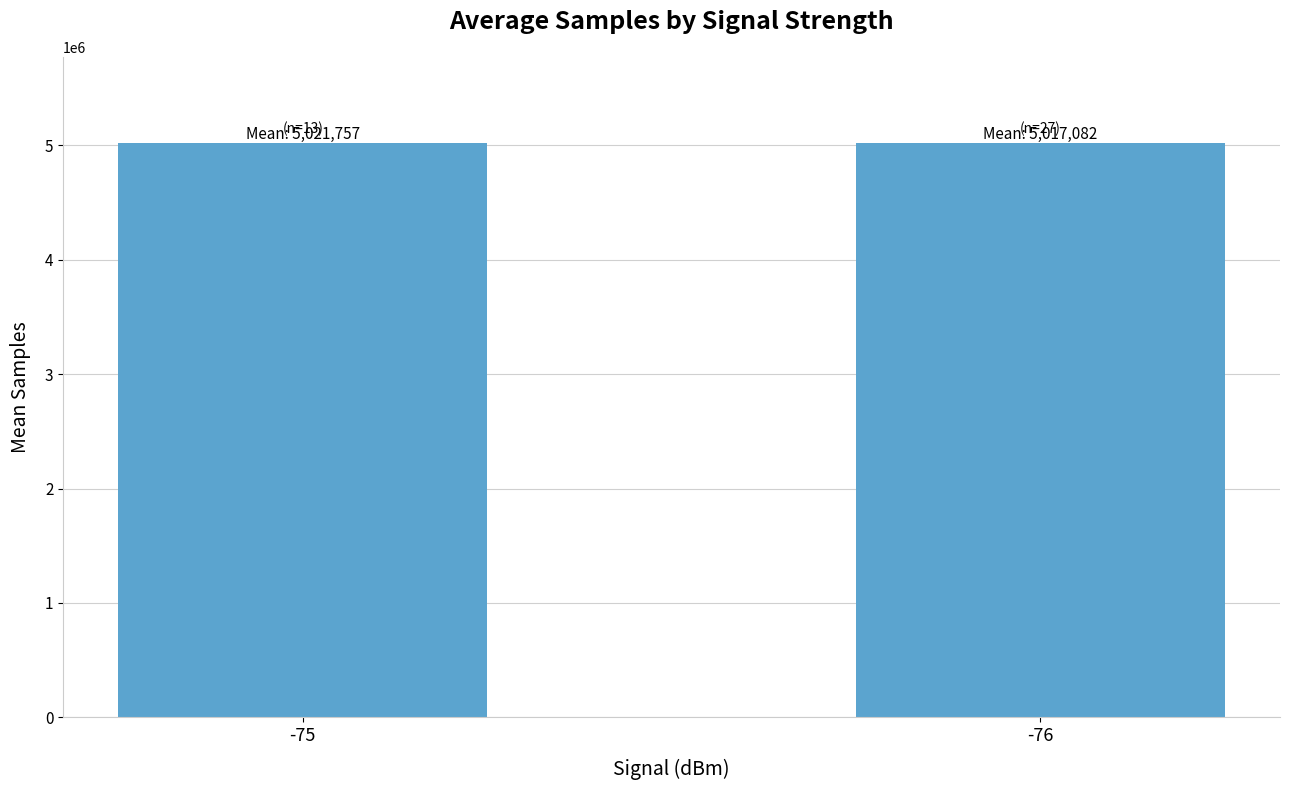

What is the ratio of the value at -75 to the value at -76?

1.0